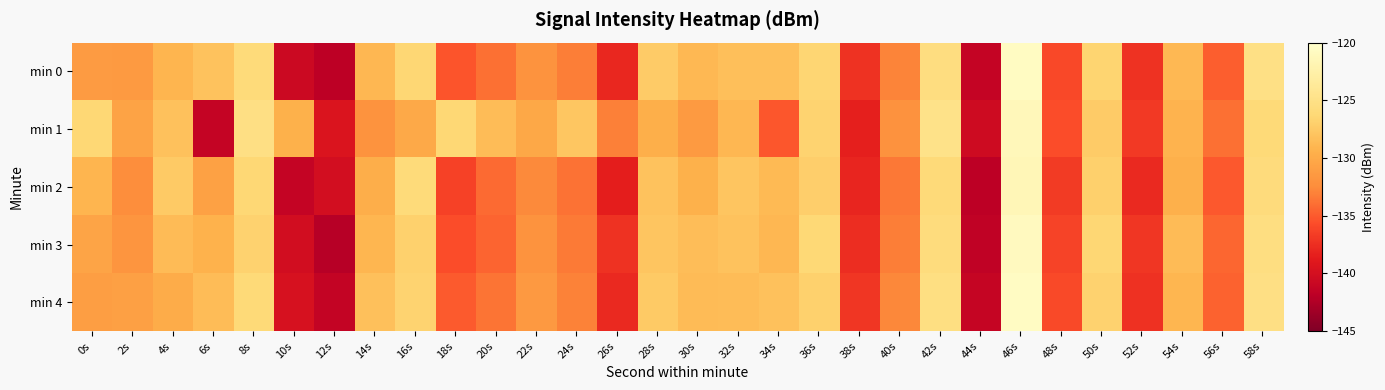

List the series in order of their peak value, highest first.

min 4, min 0, min 3, min 1, min 2